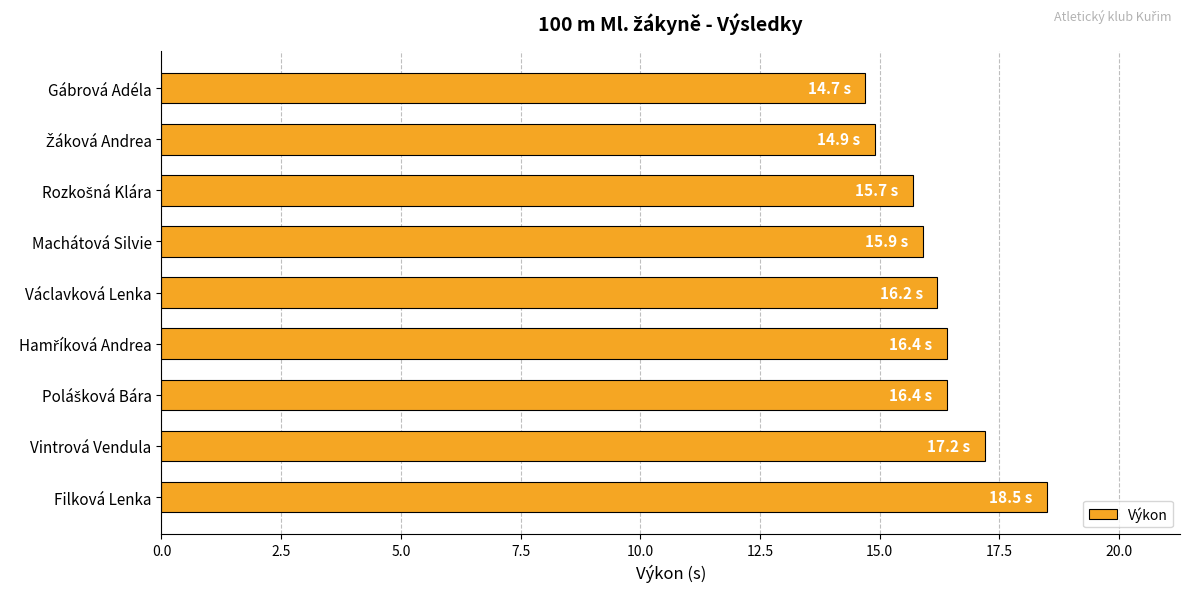

True or false: the data shows 15.9 at Machátová Silvie.

True